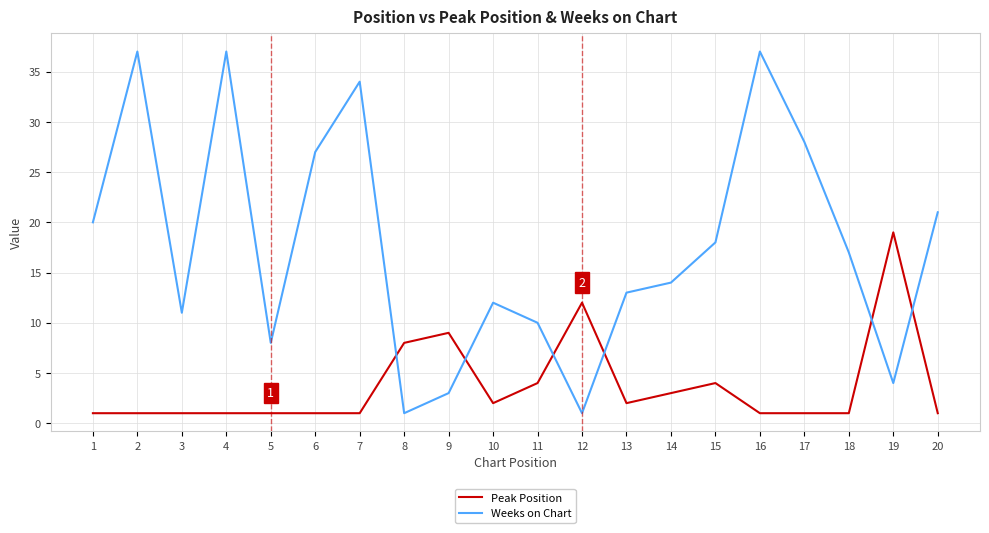

Rank the series by their maximum value, from lowest to highest.

Peak Position, Weeks on Chart